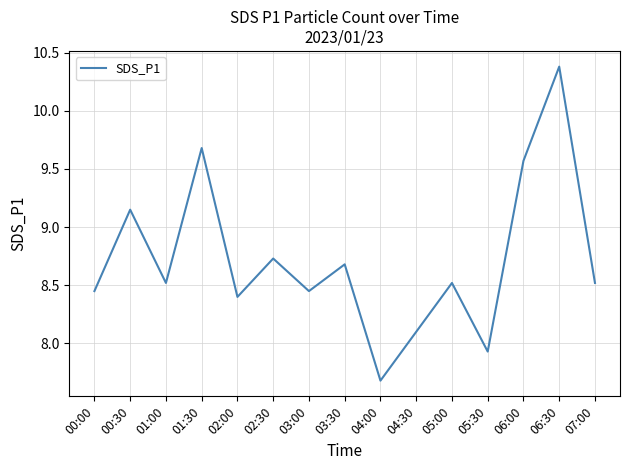

What is the change in value from 01:00 to 03:00?

-0.1